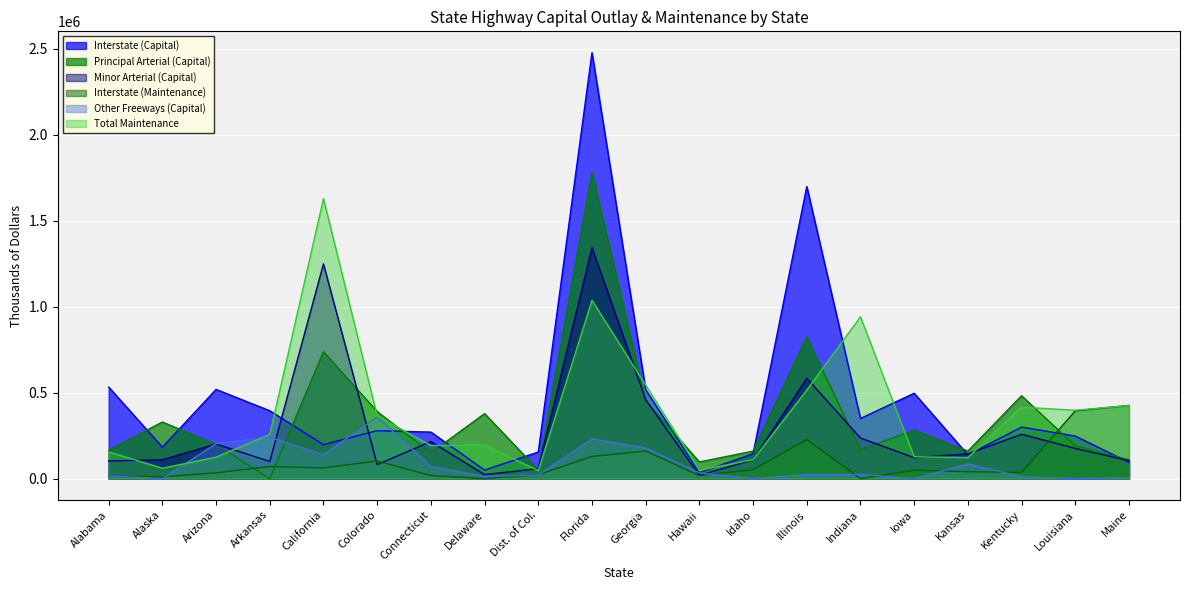

The value of Minor Arterial (Capital) at Maine is 37984. True or false?

False